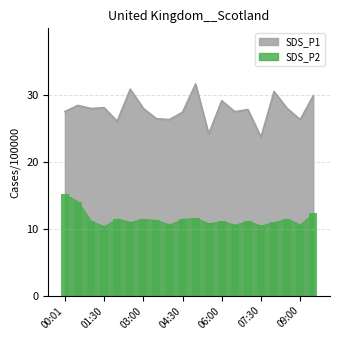

Are the bars grouped side by side (vs. stacked)?

No